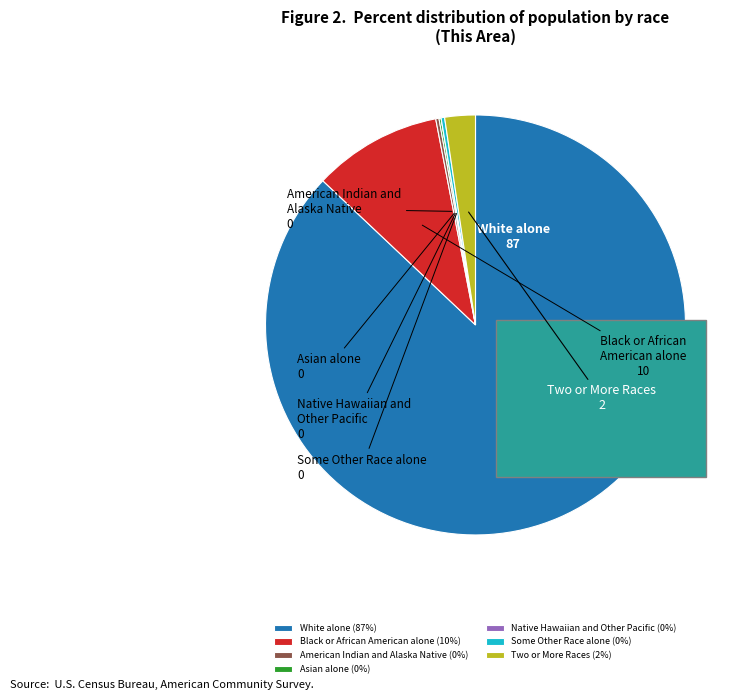

Count the number of slices in the pie.

7